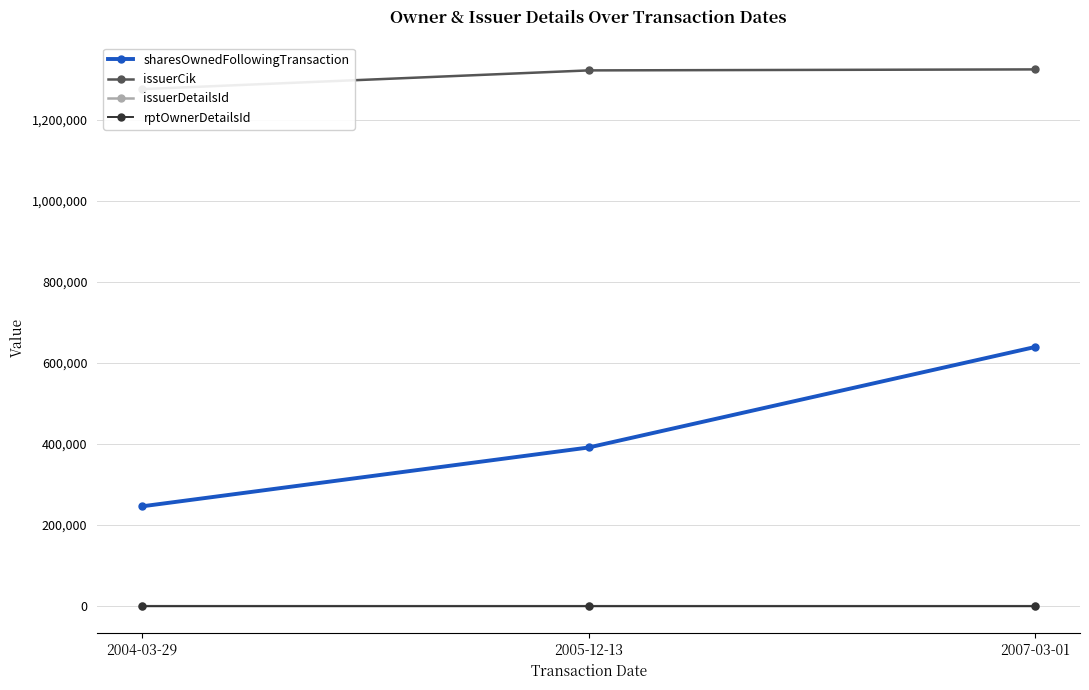

What is the sum of all issuerCik values?

3921715